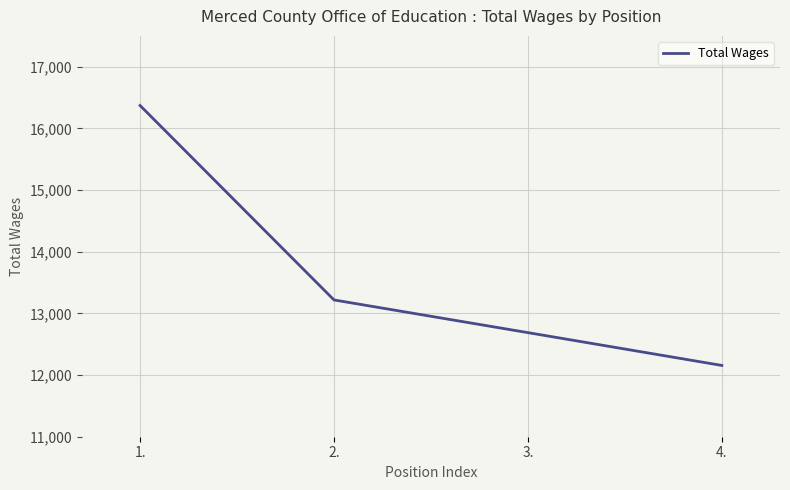

What is the approximate value at 1.?

16371